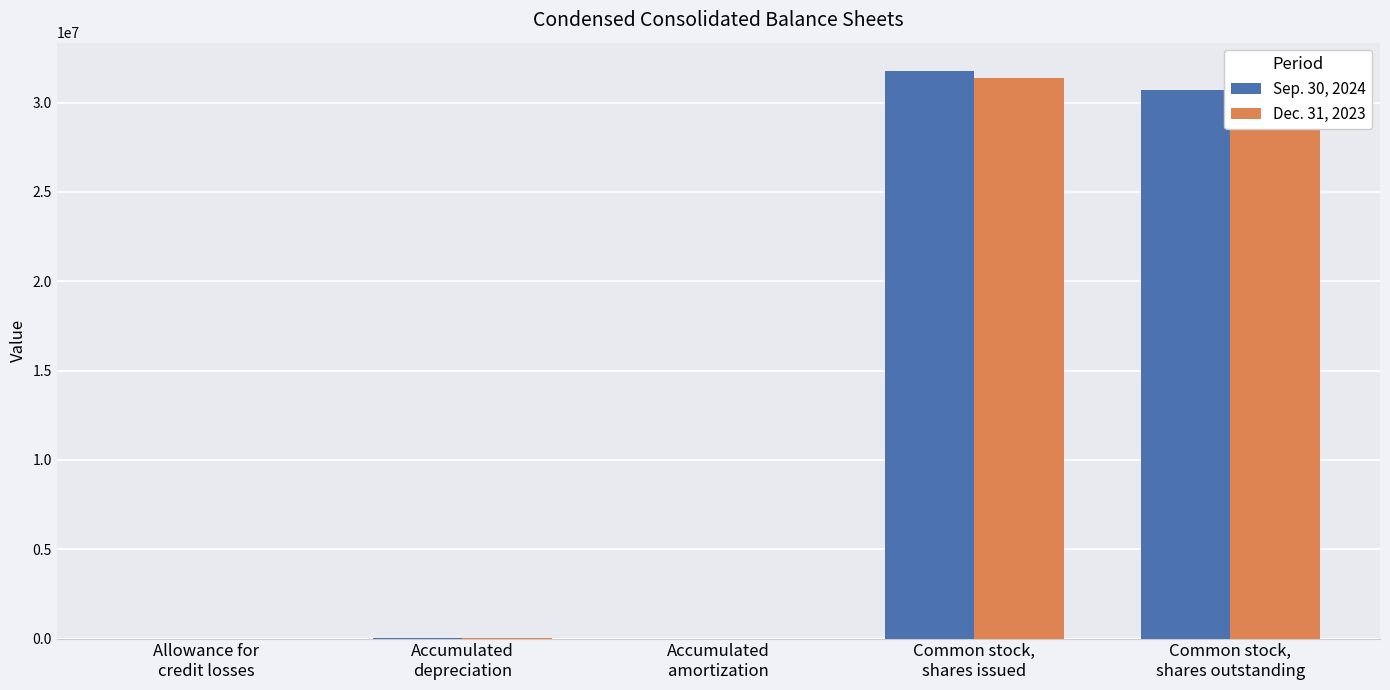

Are the bars grouped side by side (vs. stacked)?

Yes